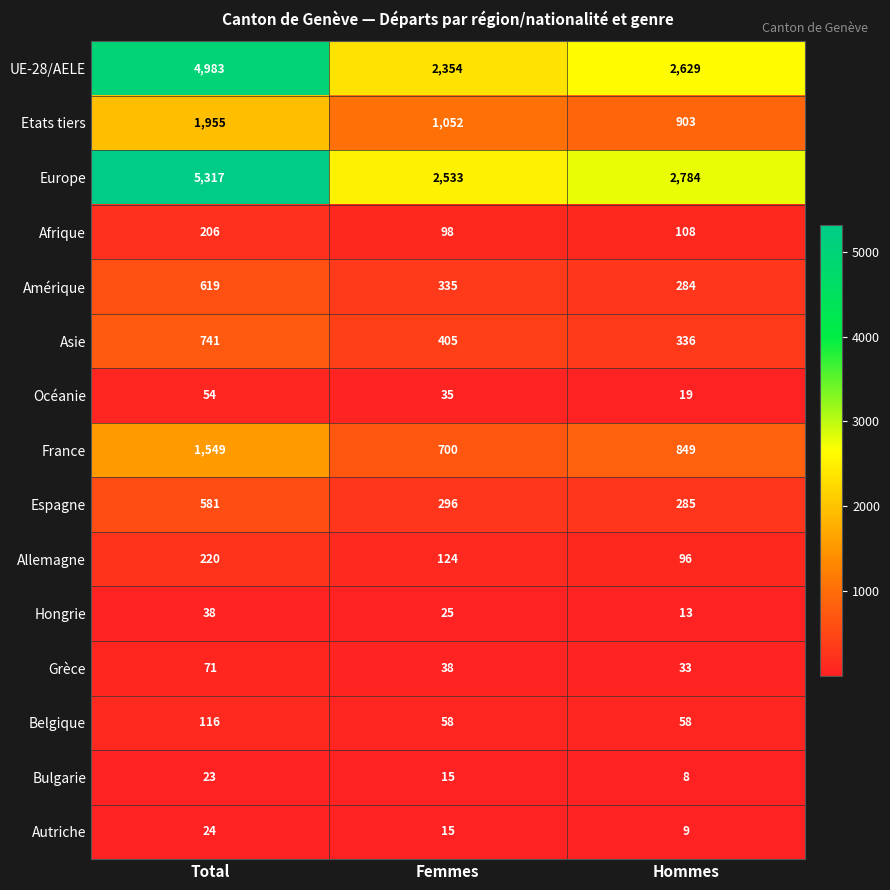

List the labels in order of Hongrie value, largest first.

Total, Femmes, Hommes